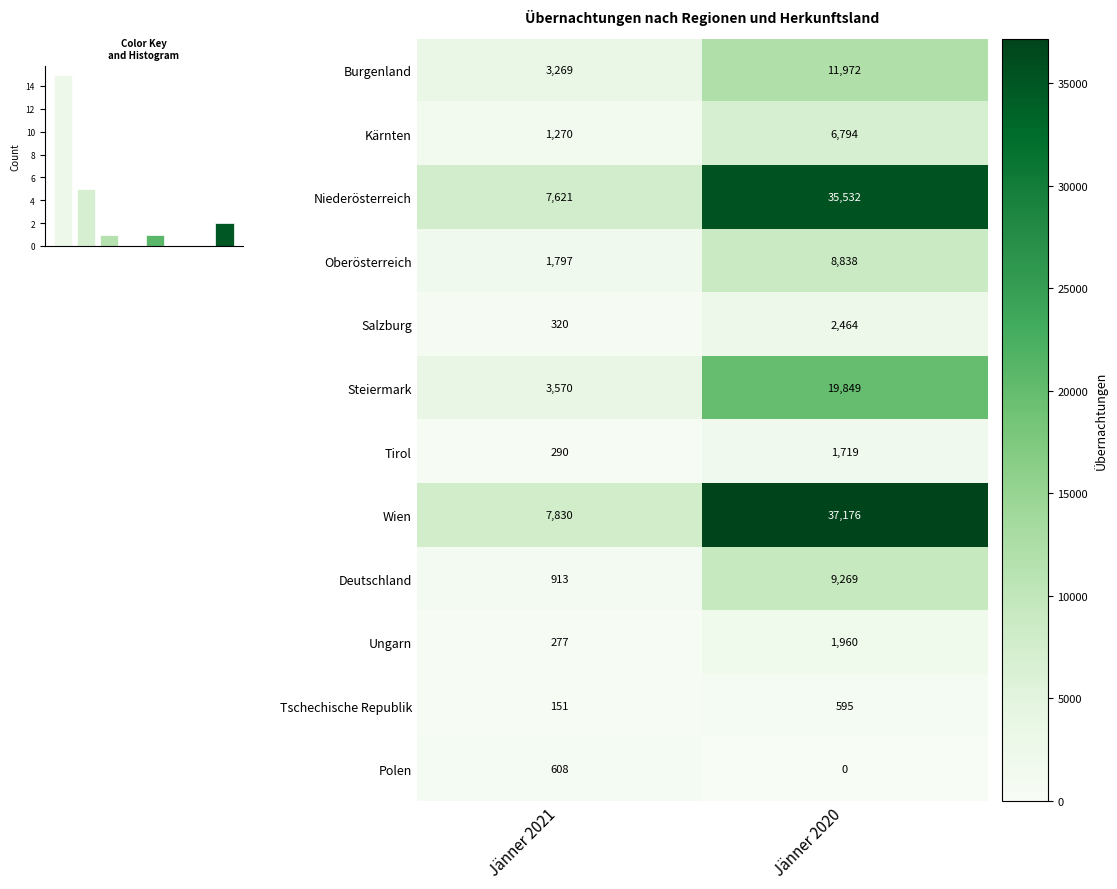

The Deutschland series shows 471 at Jänner 2021. True or false?

False